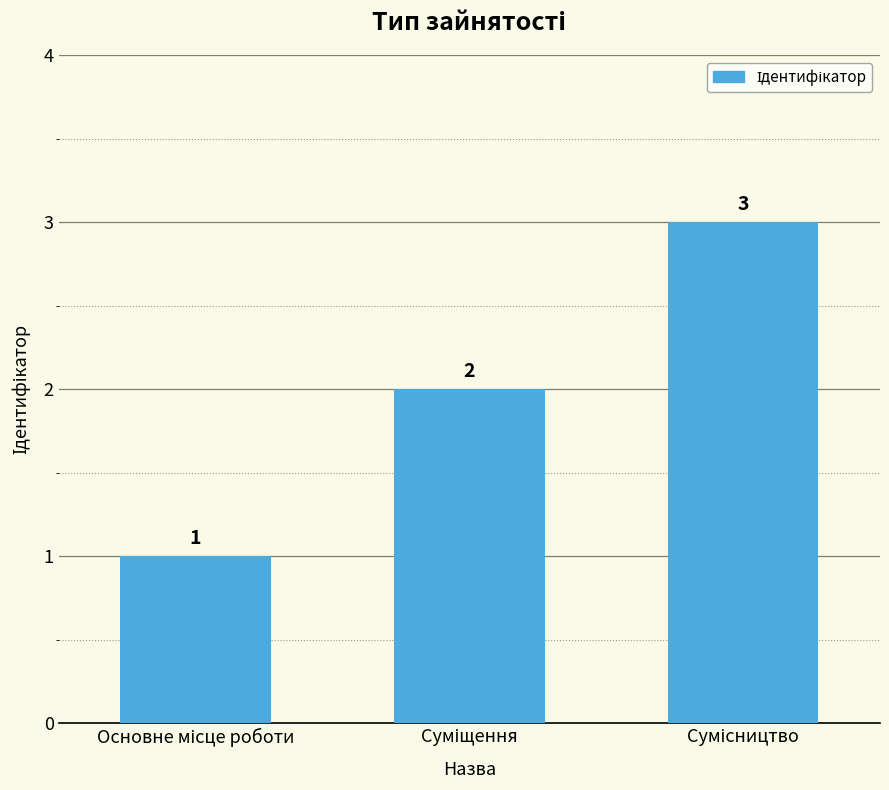

What is the sum of all values?

6